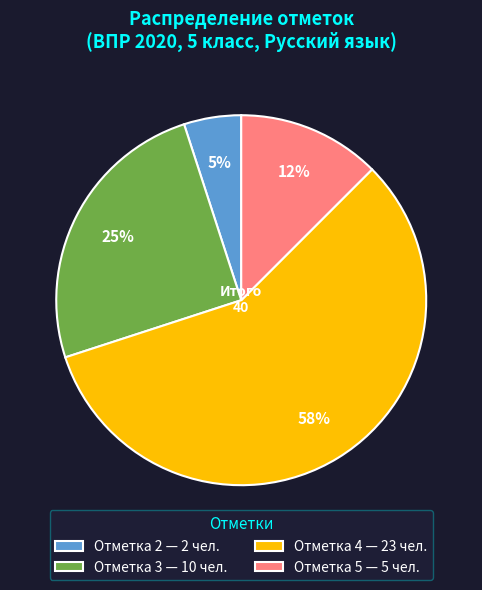

What is the ratio of the value at Отметка 3 — 10 чел. to the value at Отметка 2 — 2 чел.?

5.0